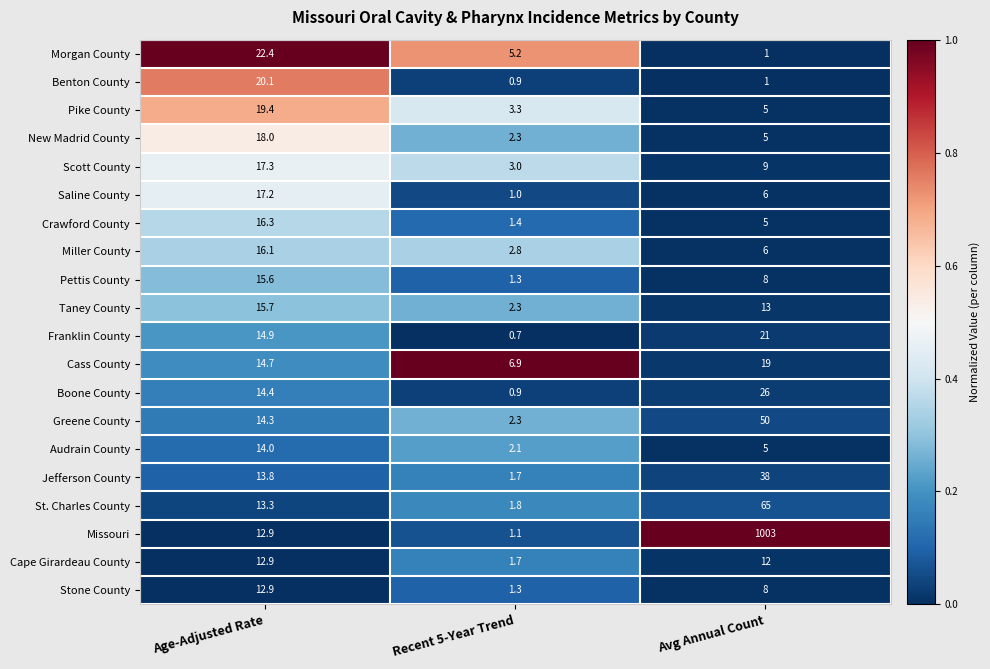

Which label corresponds to the smallest value in the chart?

Recent 5-Year Trend